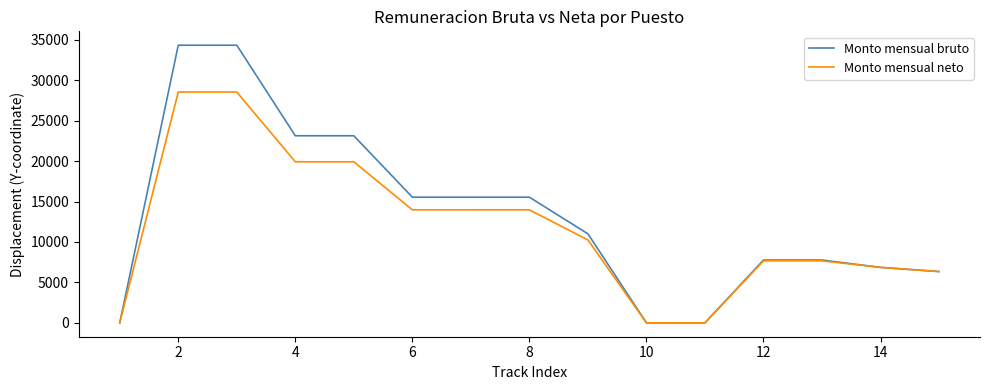

How many series are shown in this chart?

2